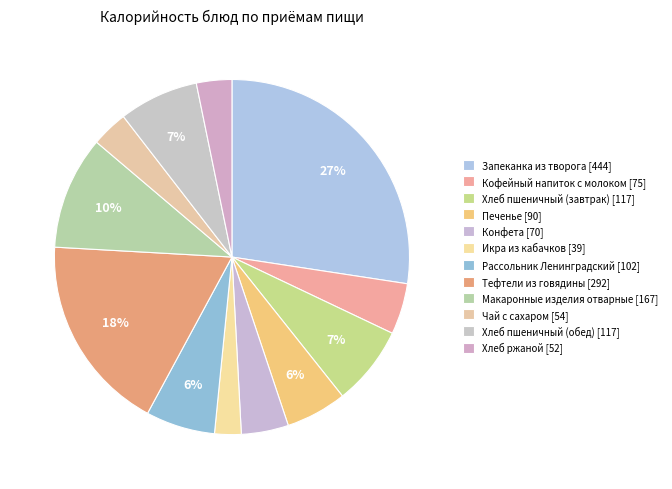

To the nearest percent, what is the average slice percentage?

8%